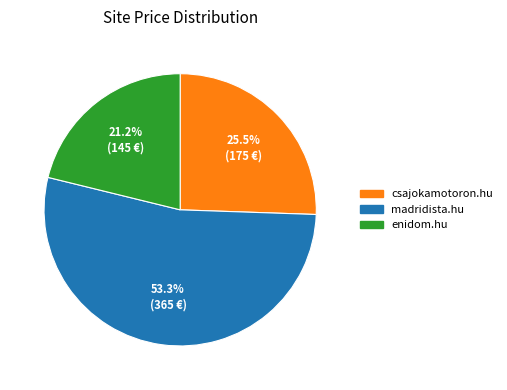

To the nearest percent, what is the difference between the madridista.hu and enidom.hu slice percentages?

32%